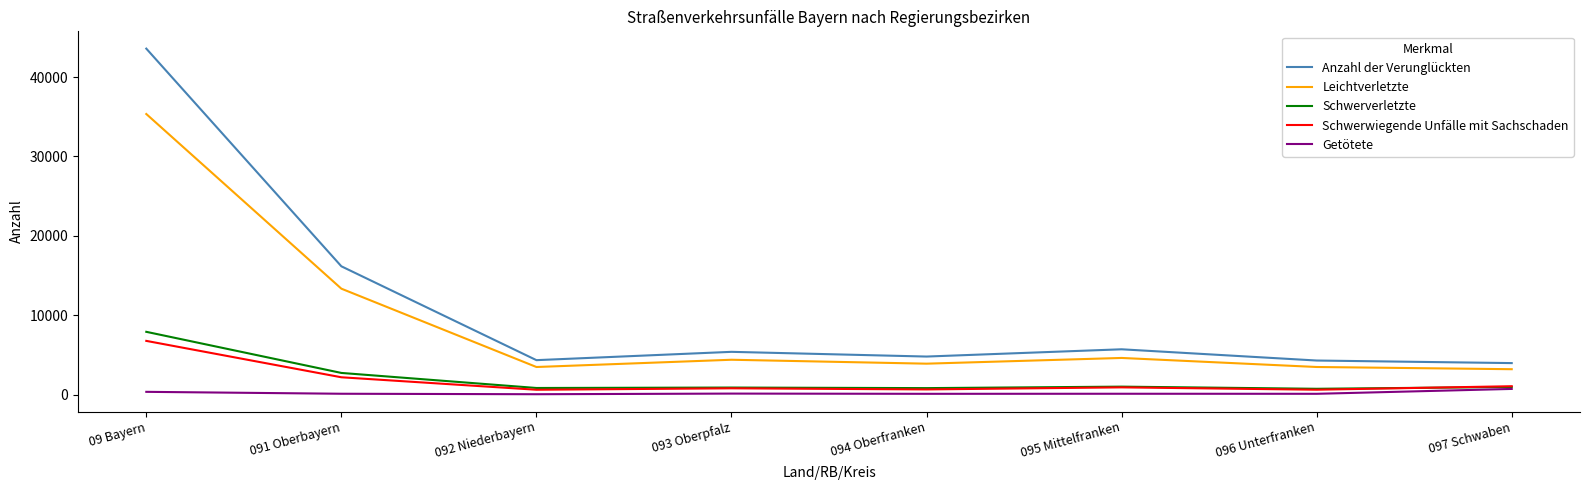

What is the average value of the Leichtverletzte series?

8963